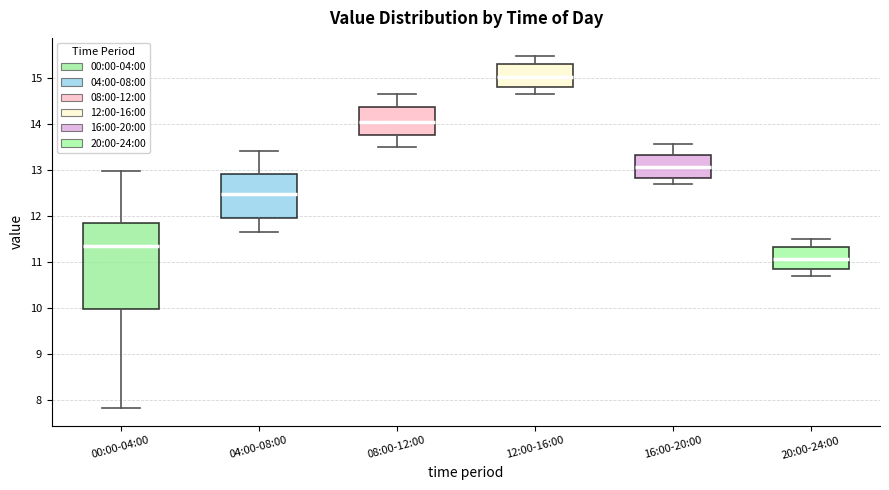

Reading left to right, transcribe this box plot: for each box, give where its median line is, the range the box spans, and where its two whiskers end, as read against the y-axis. The values are not printed on the chart, so give them approximately, as read against the axis.

00:00-04:00: median 11.3, box 10.0 to 11.8, whiskers 7.8 to 13.0
04:00-08:00: median 12.5, box 11.9 to 12.9, whiskers 11.7 to 13.4
08:00-12:00: median 14.0, box 13.8 to 14.4, whiskers 13.5 to 14.7
12:00-16:00: median 15.0, box 14.8 to 15.3, whiskers 14.7 to 15.5
16:00-20:00: median 13.1, box 12.8 to 13.3, whiskers 12.7 to 13.6
20:00-24:00: median 11.1, box 10.8 to 11.3, whiskers 10.7 to 11.5